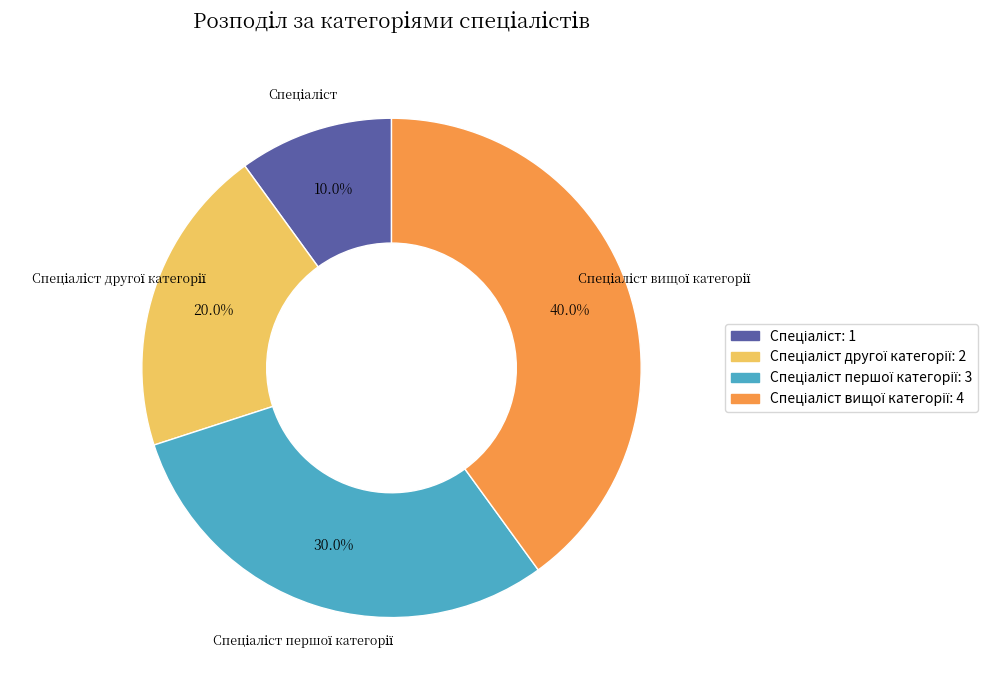

Does any single category account for the majority?

No